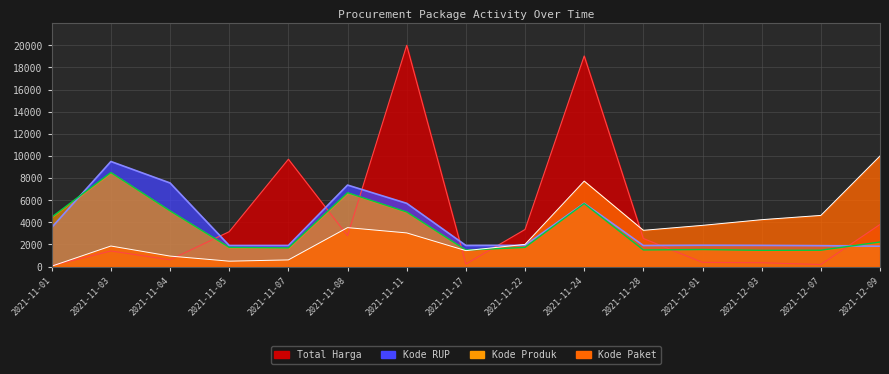

How many data points does each series have?

15